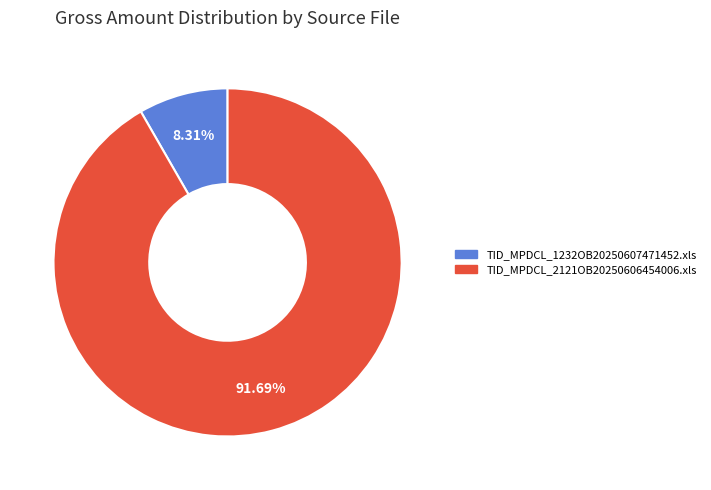

Which category has the biggest portion of the pie?

TID_MPDCL_2121OB20250606454006.xls